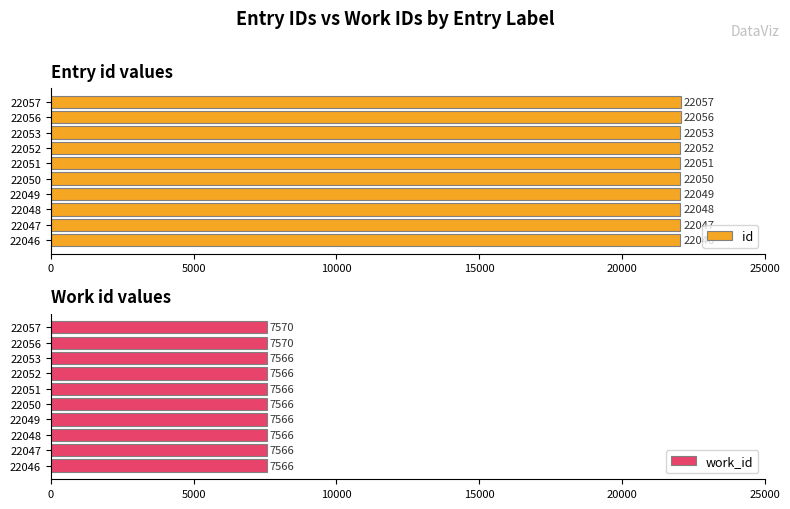

Reading left to right, transcribe all the data shown in this chart.

id: 22046	22047	22048	22049	22050	22051	22052	22053	22056	22057
work_id: 7566	7566	7566	7566	7566	7566	7566	7566	7570	7570